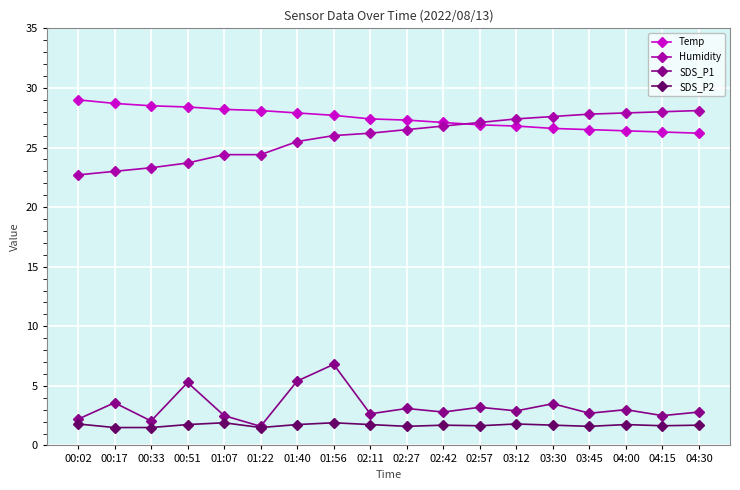

Which series has the largest total across all categories?

Temp